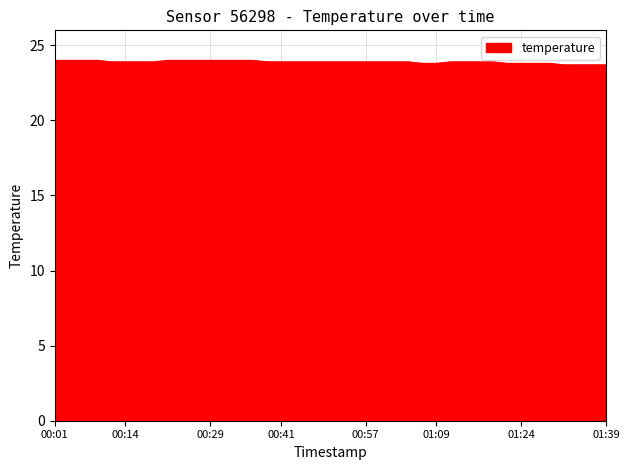

What is the maximum value shown in the chart?

24.0